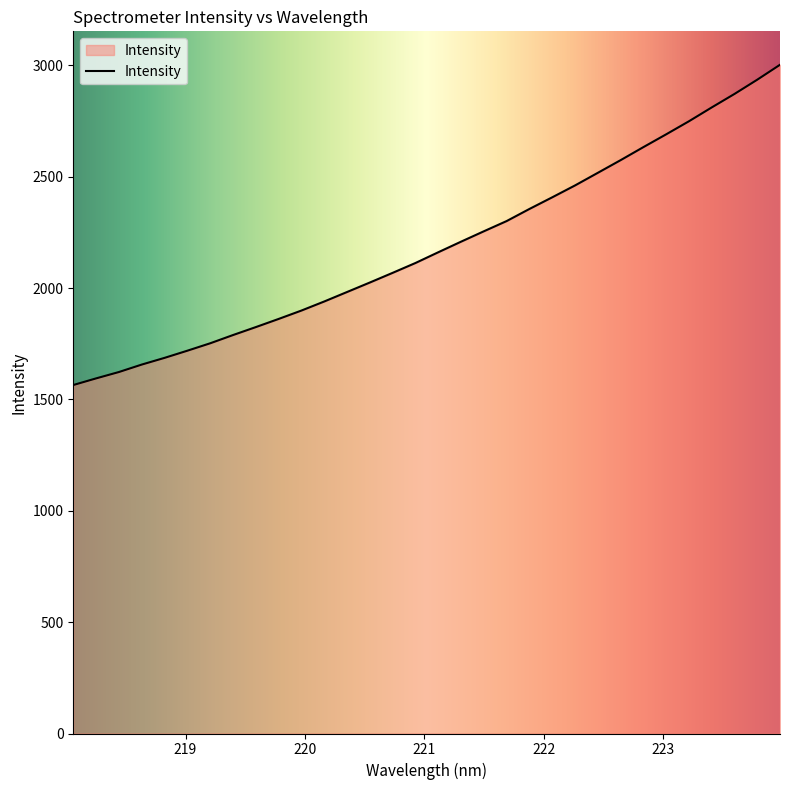

What is the greatest value displayed?

3003.1